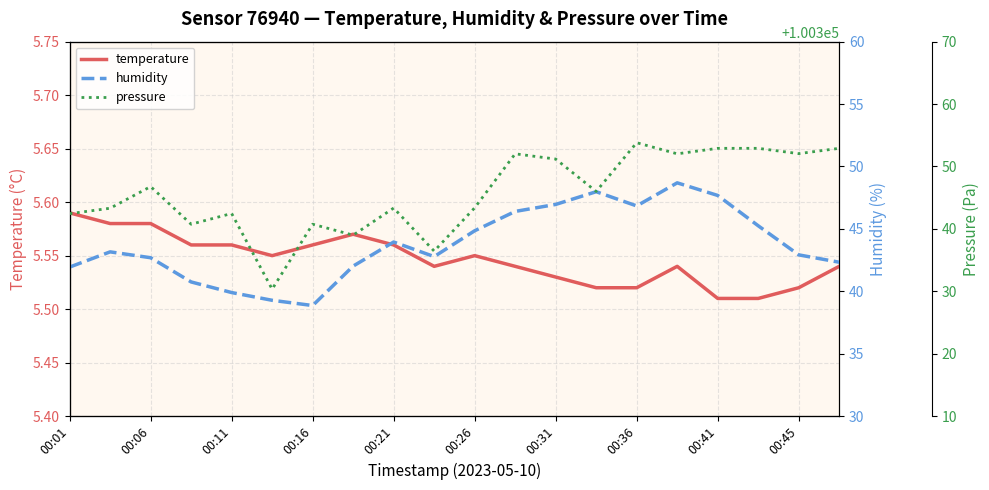

At which label does temperature reach its peak?

00:01